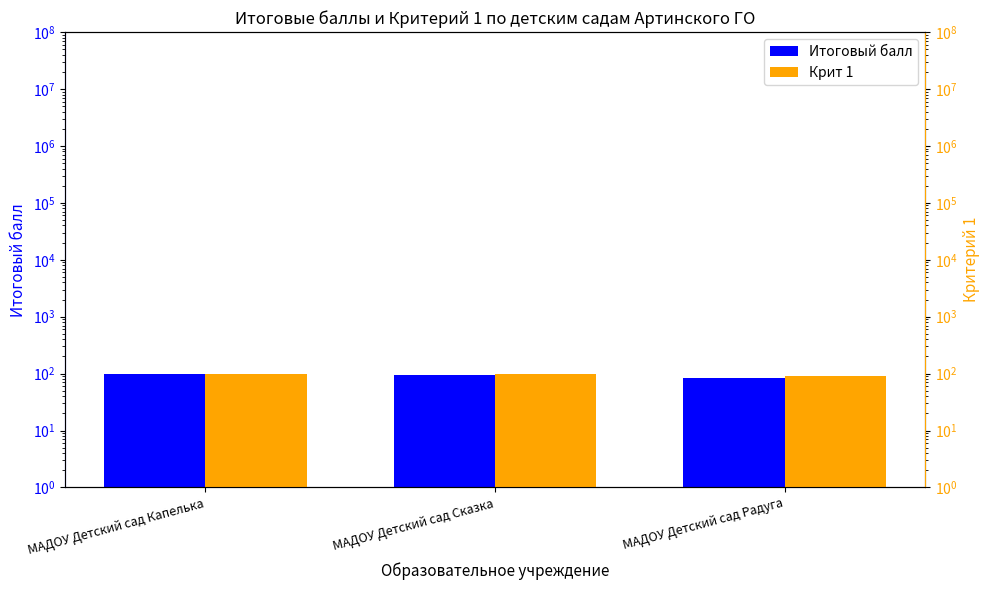

How many bars are there in each group?

2